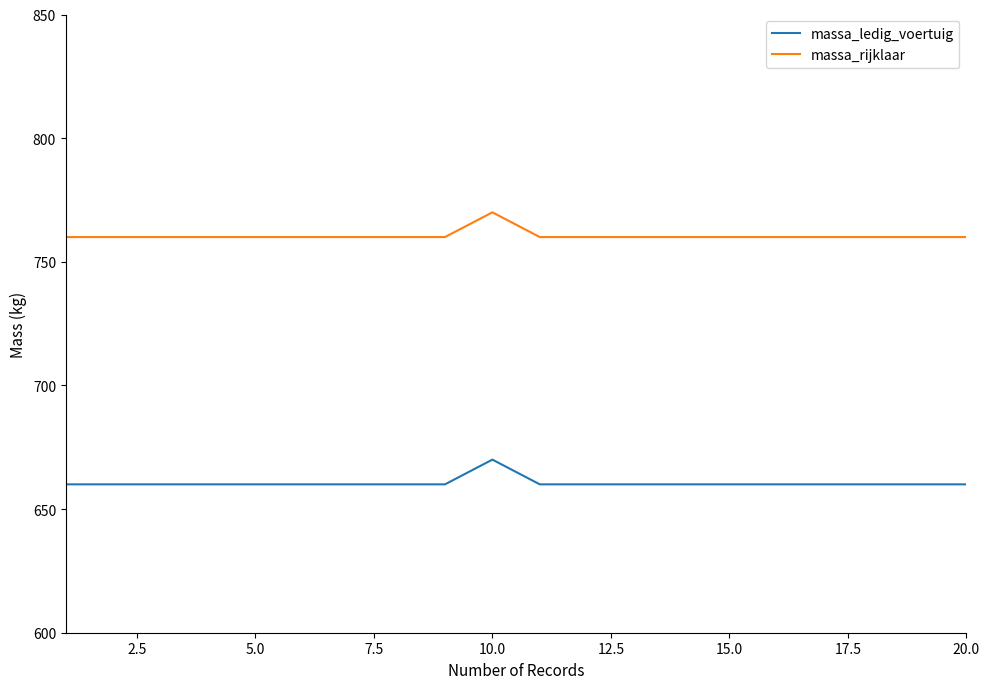

At how many categories does at least one series exceed 675?

20